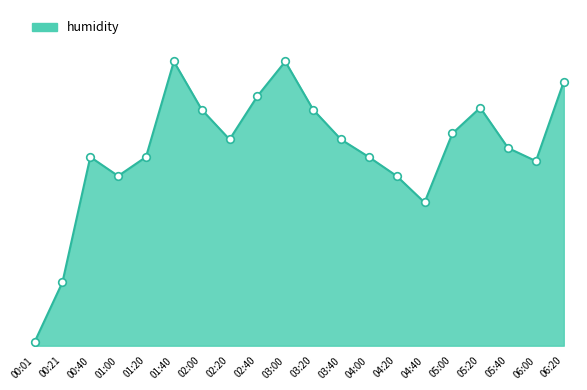

Approximately how many times larger is the value at 06:20 compared to 05:00?

1.2